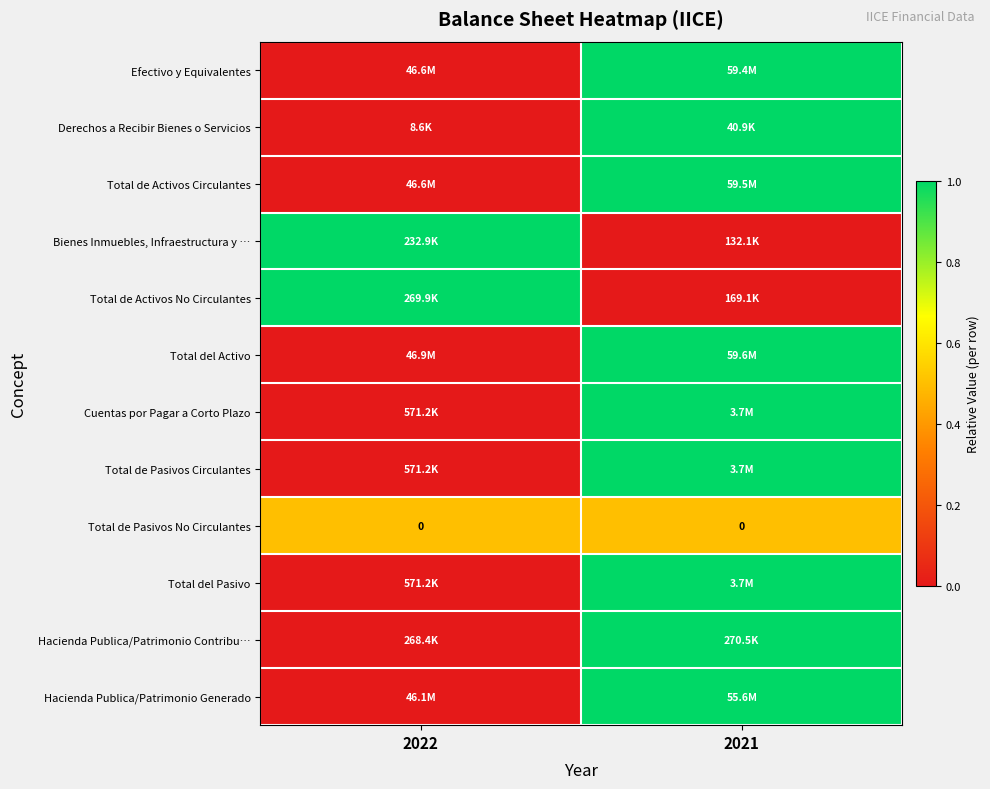

What is the spread (max minus min) of values at 2022?

1.0